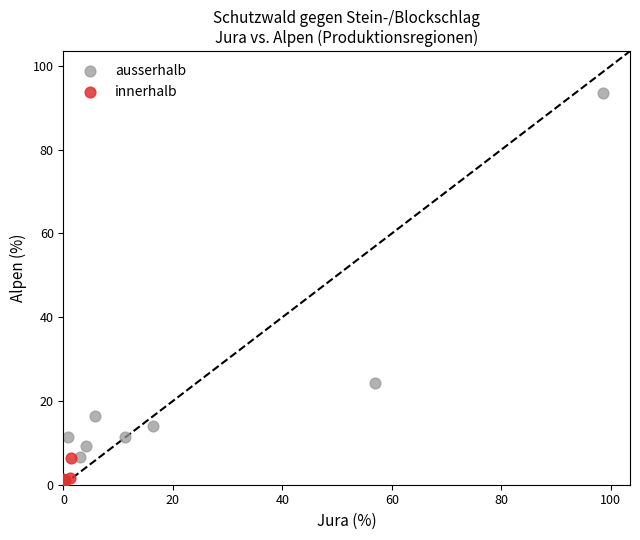

Which series has the largest Y range (max minus min)?

ausserhalb